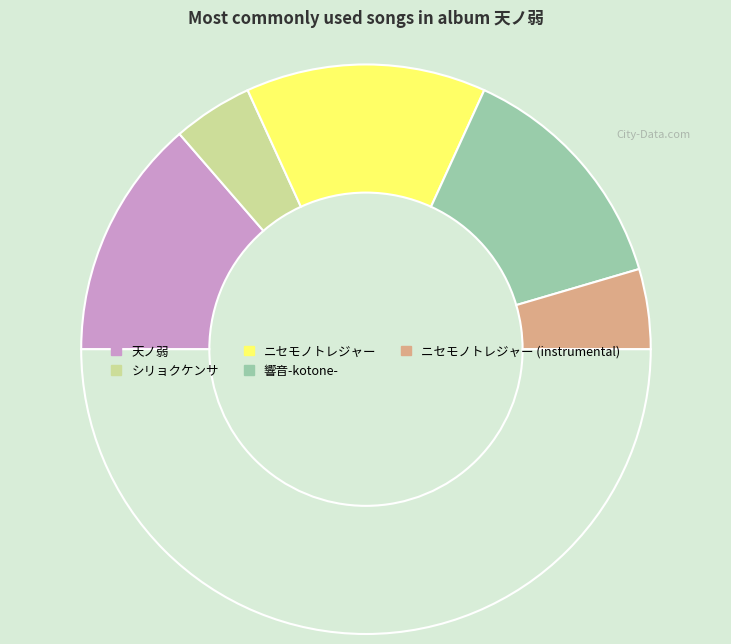

How many slices are in this pie chart?

6